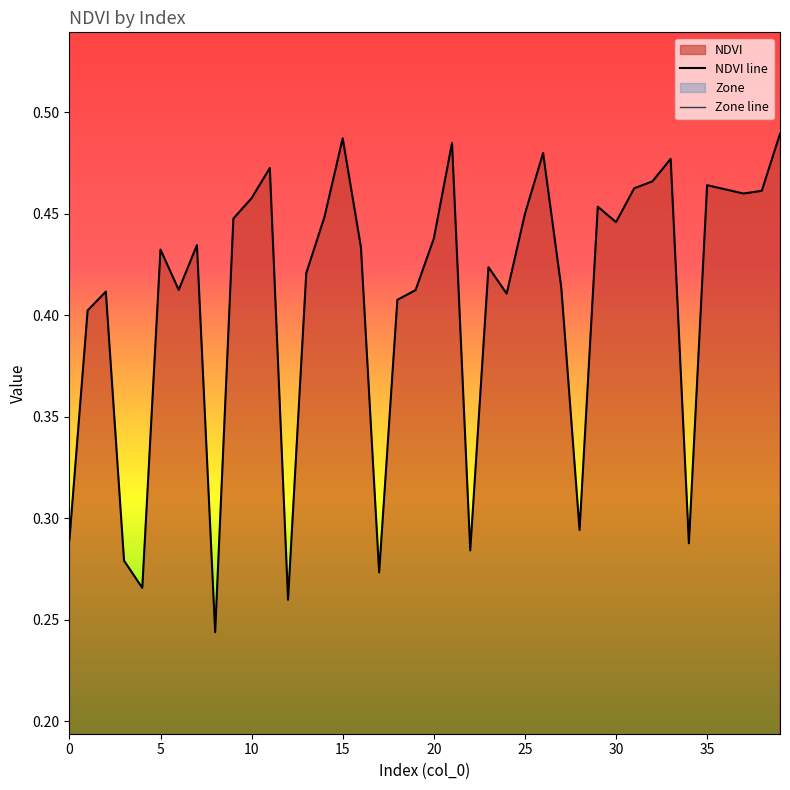

Which label corresponds to the largest value in the chart?

39